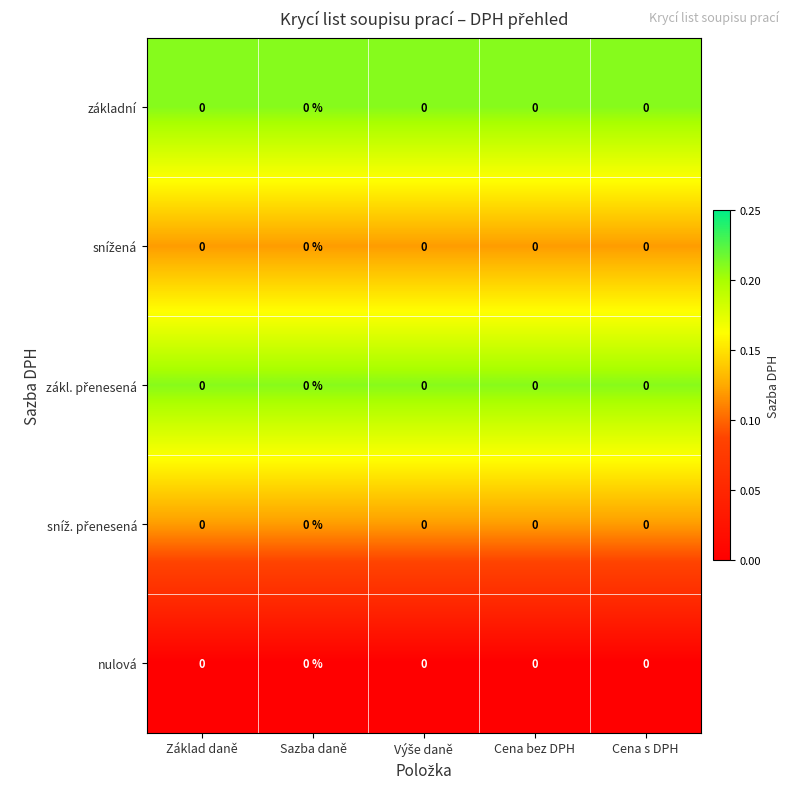

Is the value of nulová at Cena bez DPH greater than the value of základní at Základ daně?

No